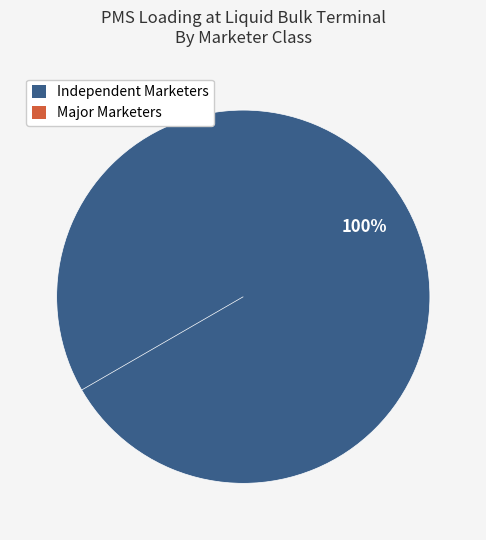

Which category has the biggest portion of the pie?

INDEPENDENT MARKETERS